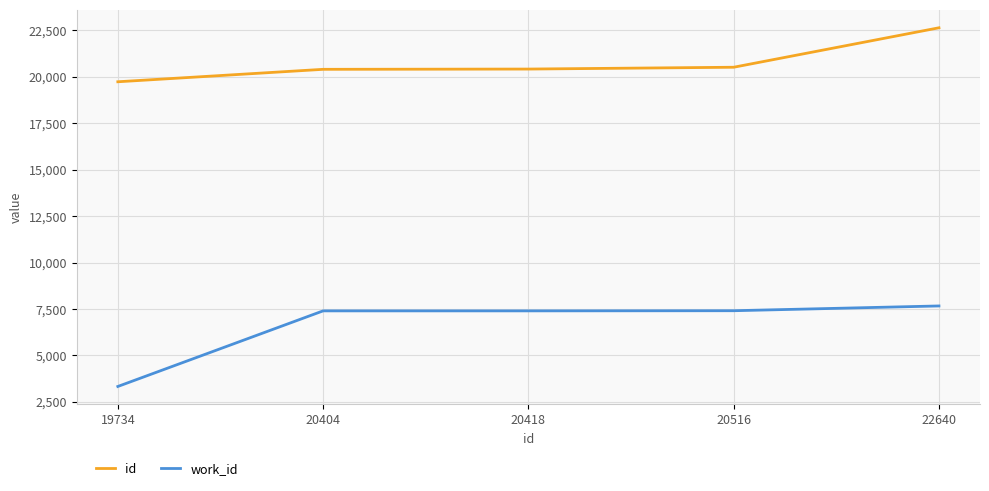

True or false: work_id has a value of 3062 at 20418.

False